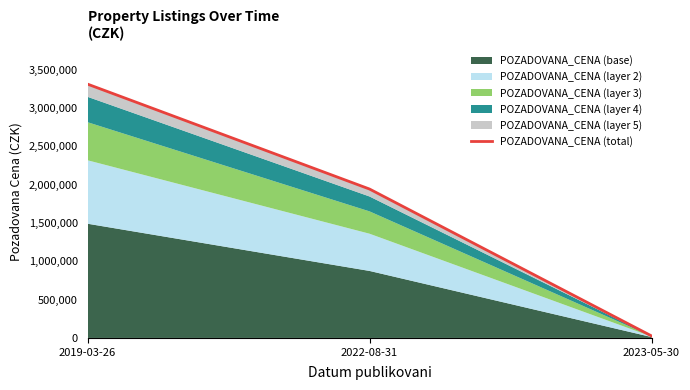

Reading right to left, extract all data points from this chart.

2023-05-30=26600	2022-08-31=1944000	2019-03-26=3313650